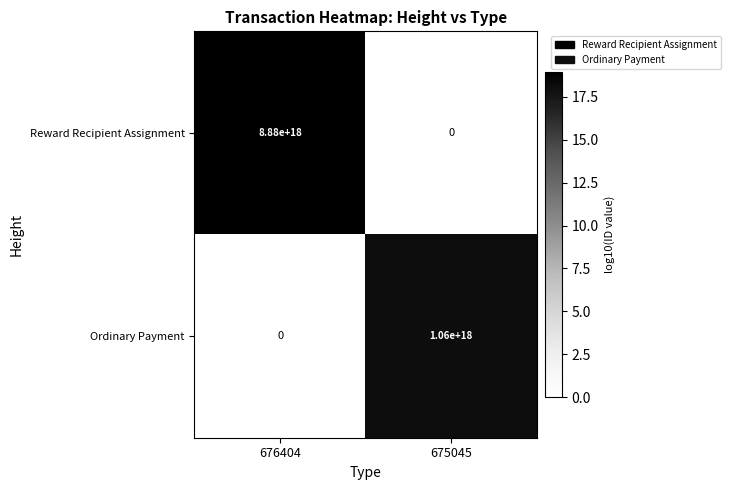

At how many categories does at least one series exceed 9?

2